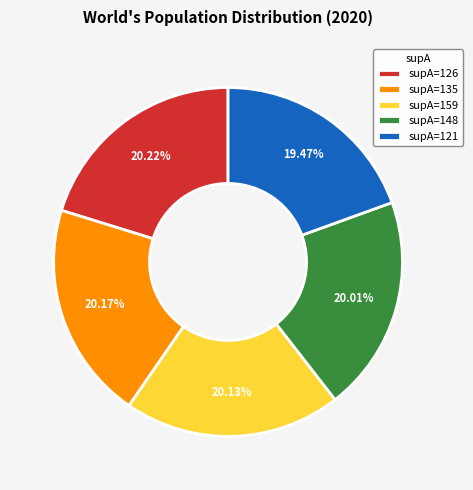

Do supA=148 and supA=159 together represent more than half of the pie?

No